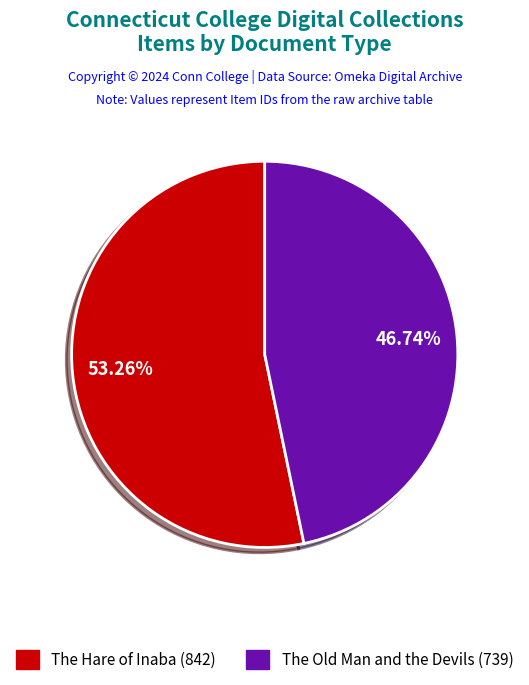

How many segments does this pie chart have?

2